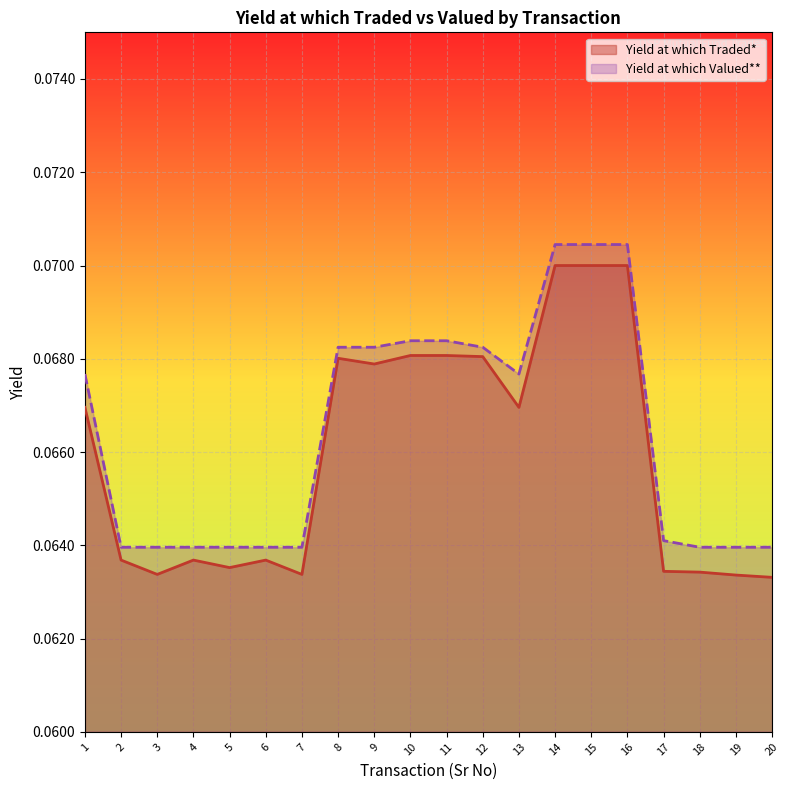

Reading left to right, extract all data points from this chart.

Yield at which Traded*: 1=0.1	2=0.1	3=0.1	4=0.1	5=0.1	6=0.1	7=0.1	8=0.1	9=0.1	10=0.1	11=0.1	12=0.1	13=0.1	14=0.1	15=0.1	16=0.1	17=0.1	18=0.1	19=0.1	20=0.1
Yield at which Valued**: 1=0.1	2=0.1	3=0.1	4=0.1	5=0.1	6=0.1	7=0.1	8=0.1	9=0.1	10=0.1	11=0.1	12=0.1	13=0.1	14=0.1	15=0.1	16=0.1	17=0.1	18=0.1	19=0.1	20=0.1